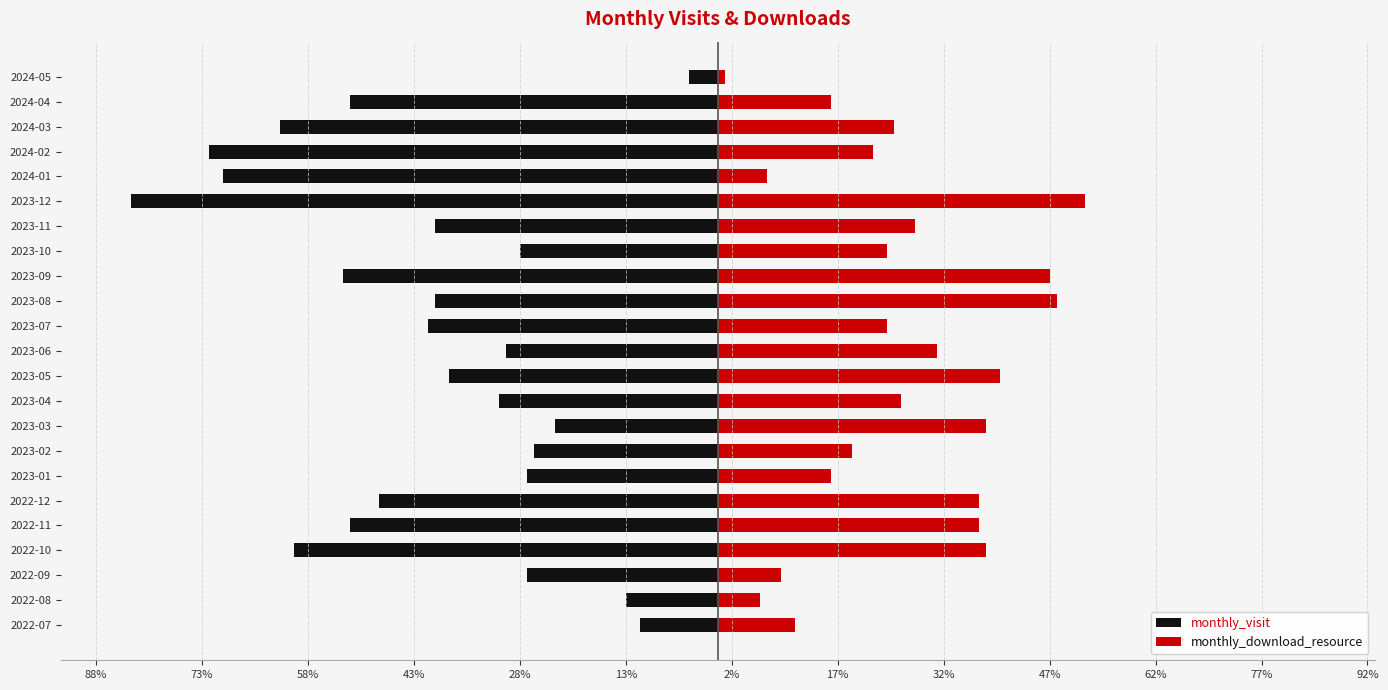

Is it true that monthly_visit equals -11 at 2022-07?

True